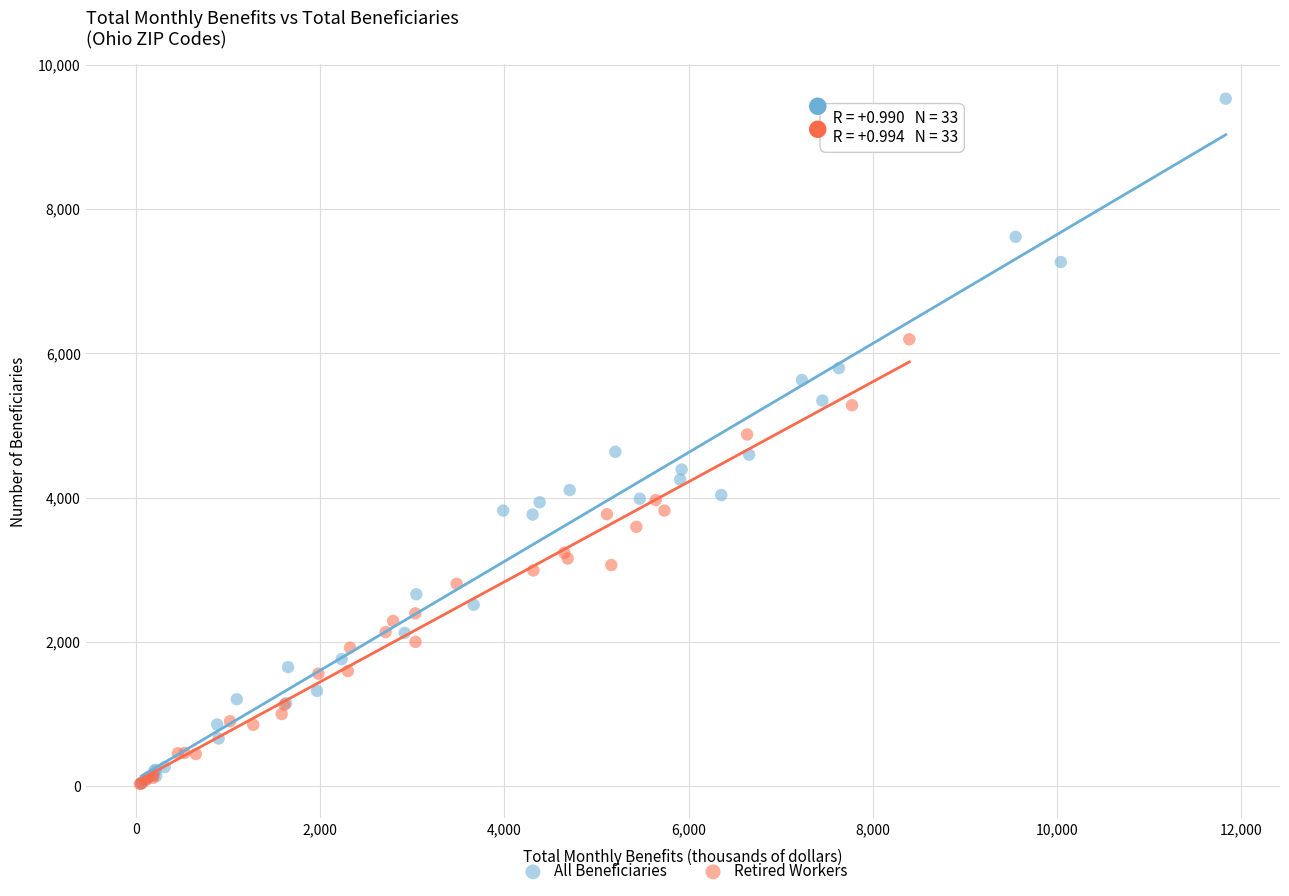

Which series has the widest spread of Y values?

All Beneficiaries